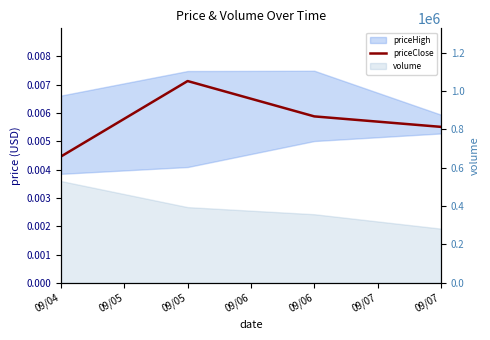

At which label does priceClose reach its peak?

09/05